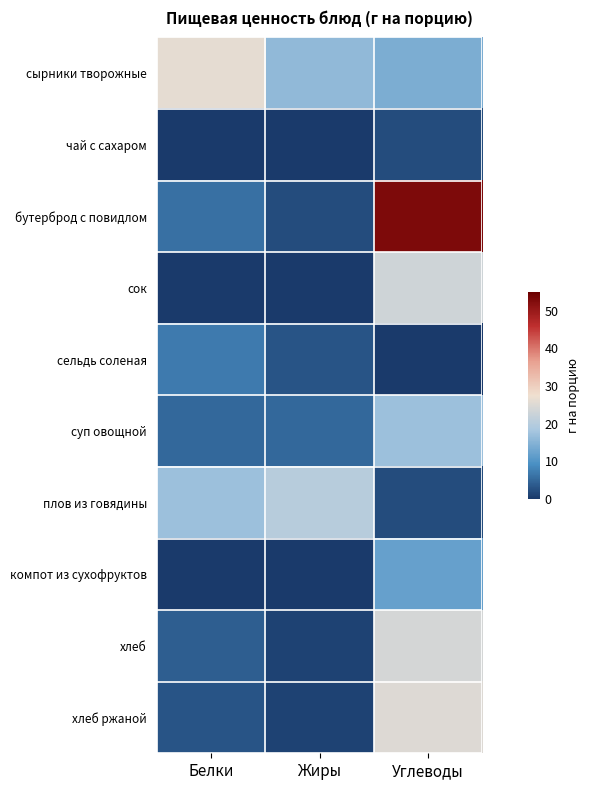

Reading left to right, list all the values displayed in this chart.

сырники творожные: Белки=26	Жиры=16	Углеводы=14
чай с сахаром: Белки=0	Жиры=0	Углеводы=2
бутерброд с повидлом: Белки=6	Жиры=2	Углеводы=53
сок: Белки=0	Жиры=0	Углеводы=23
сельдь соленая: Белки=7	Жиры=3	Углеводы=0
суп овощной: Белки=5	Жиры=5	Углеводы=17
плов из говядины: Белки=17	Жиры=20	Углеводы=2
компот из сухофруктов: Белки=0	Жиры=0	Углеводы=12
хлеб: Белки=4	Жиры=1	Углеводы=24
хлеб ржаной: Белки=3	Жиры=1	Углеводы=25